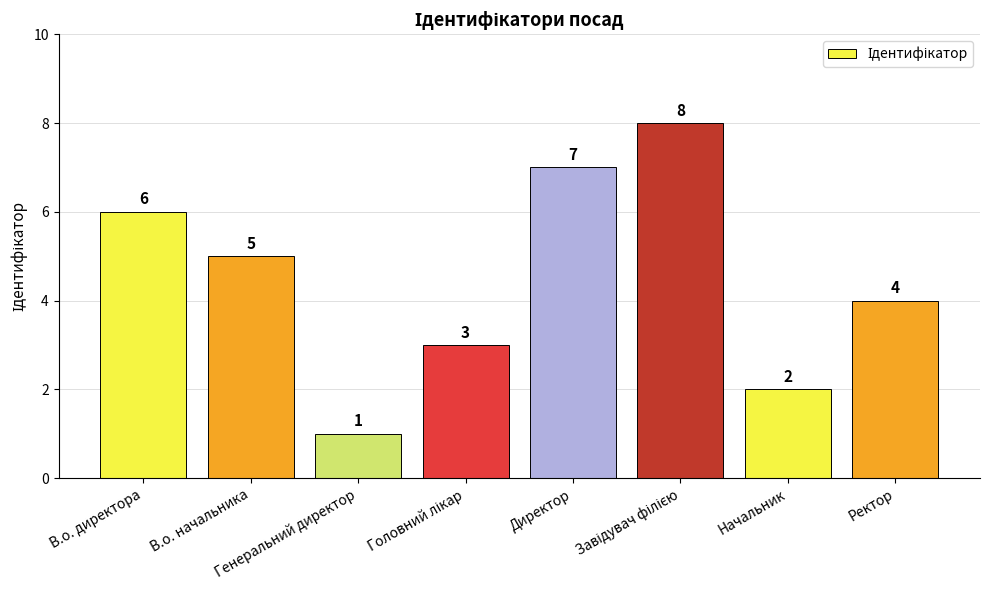

What is the label of the 2nd bar from the left?

В.о. начальника